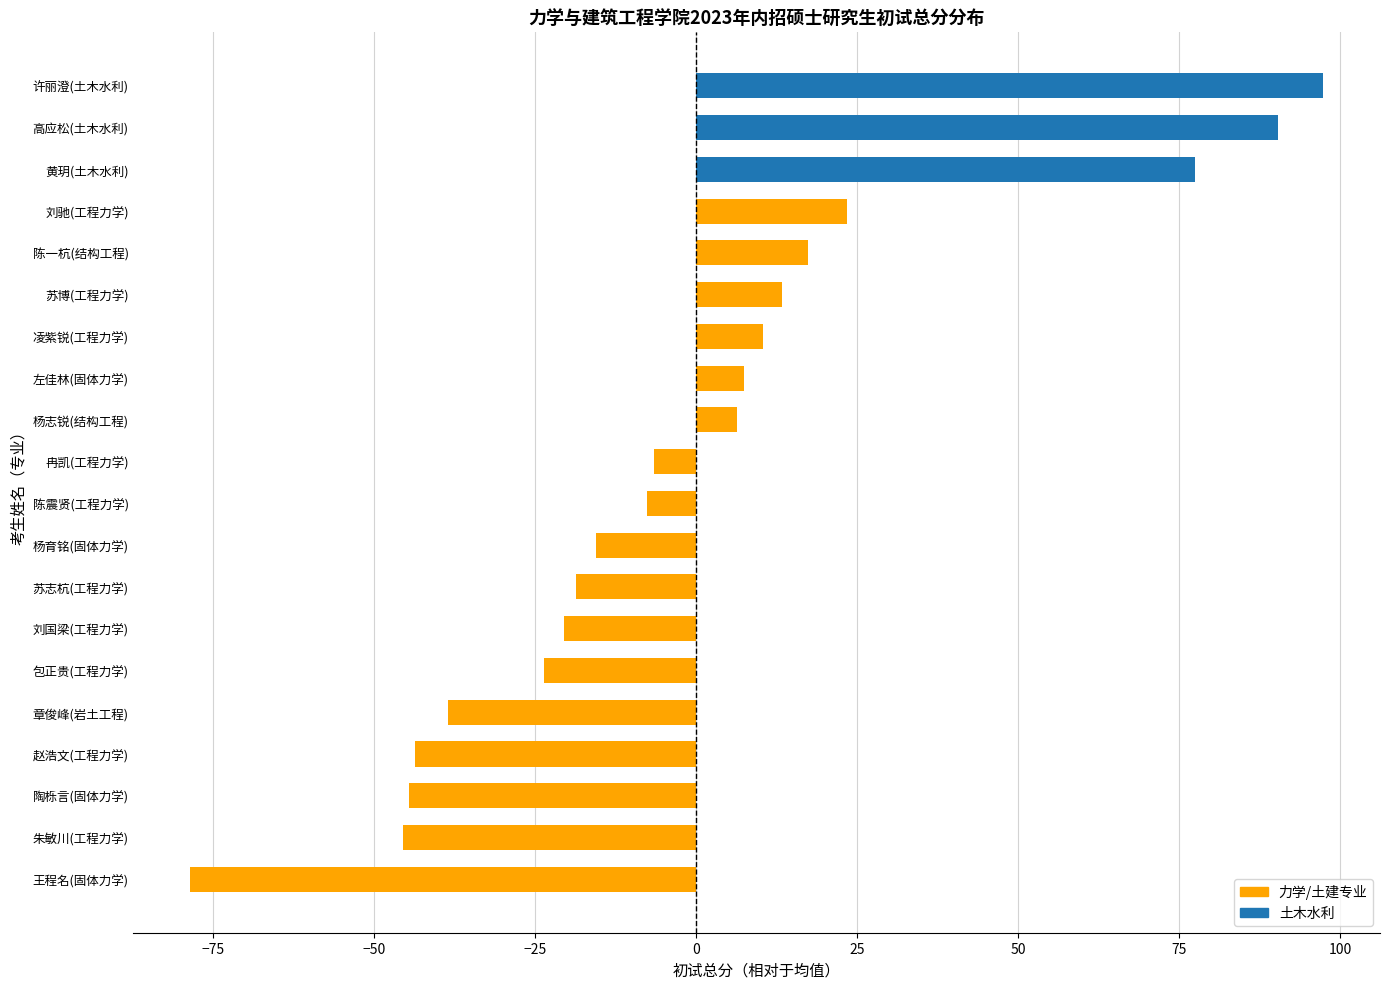

Reading bottom to top, what are all the values shown in this chart?

王程名(固体力学)=-78.6	朱敏川(工程力学)=-45.6	陶栎言(固体力学)=-44.6	赵浩文(工程力学)=-43.6	章俊峰(岩土工程)=-38.6	包正贵(工程力学)=-23.6	刘国梁(工程力学)=-20.6	苏志杭(工程力学)=-18.6	杨育铭(固体力学)=-15.6	陈震贤(工程力学)=-7.6	冉凯(工程力学)=-6.6	杨志锐(结构工程)=6.4	左佳林(固体力学)=7.4	凌紫锐(工程力学)=10.4	苏博(工程力学)=13.4	陈一杭(结构工程)=17.4	刘驰(工程力学)=23.4	黄玥(土木水利)=77.4	高应松(土木水利)=90.4	许丽澄(土木水利)=97.4